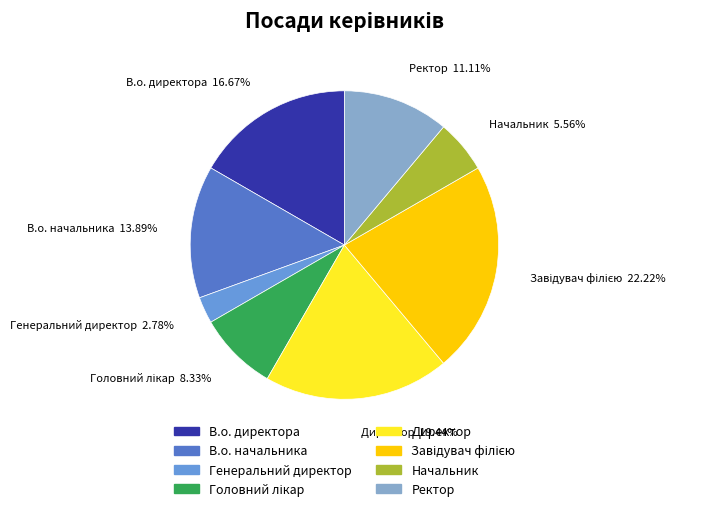

How much of the chart is everything except Генеральний директор?

97.2%